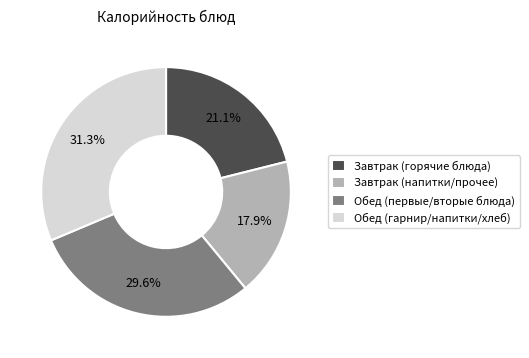

Does any single category account for the majority?

No